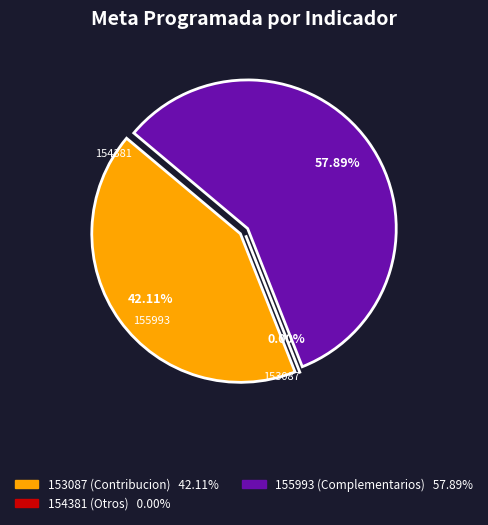

Do 153087 and 155993 together represent more than half of the pie?

Yes